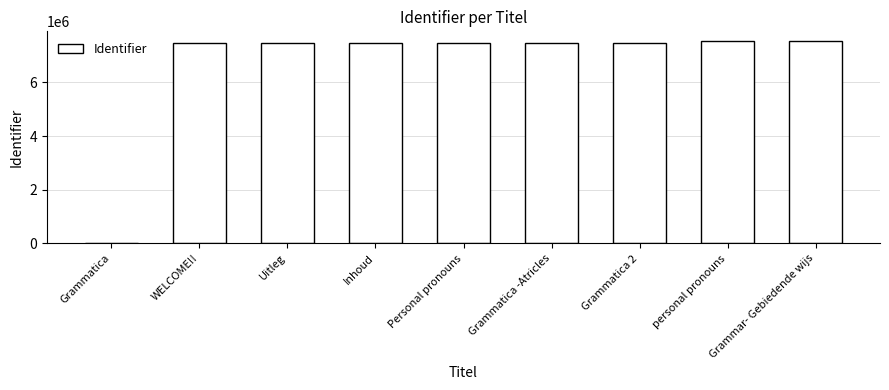

What is the maximum value shown in the chart?

7527518